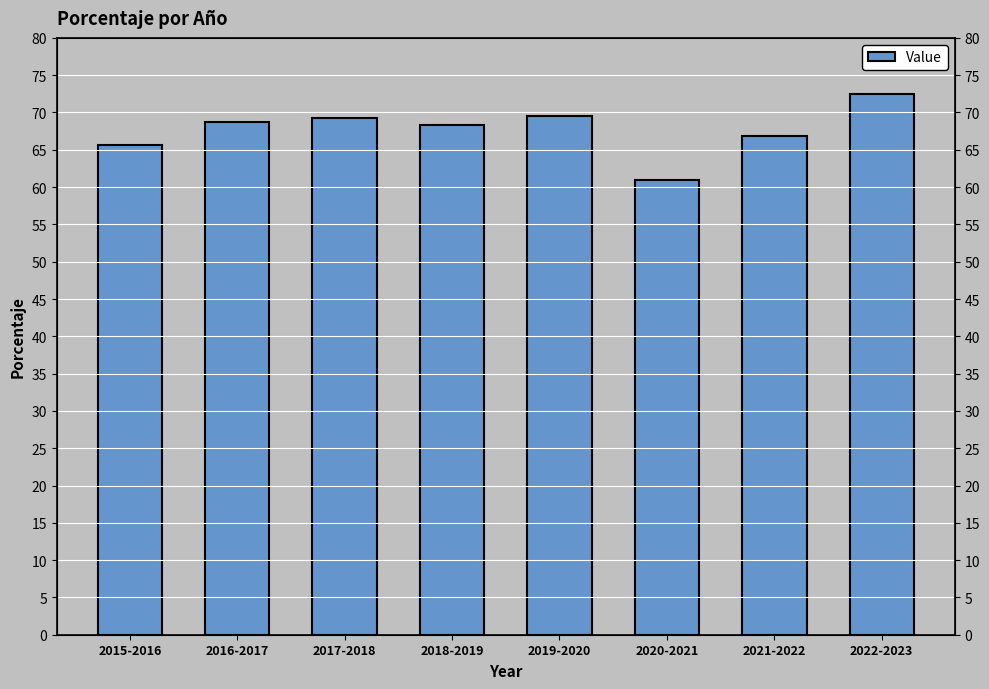

What is the approximate value at 2020-2021?

61.0